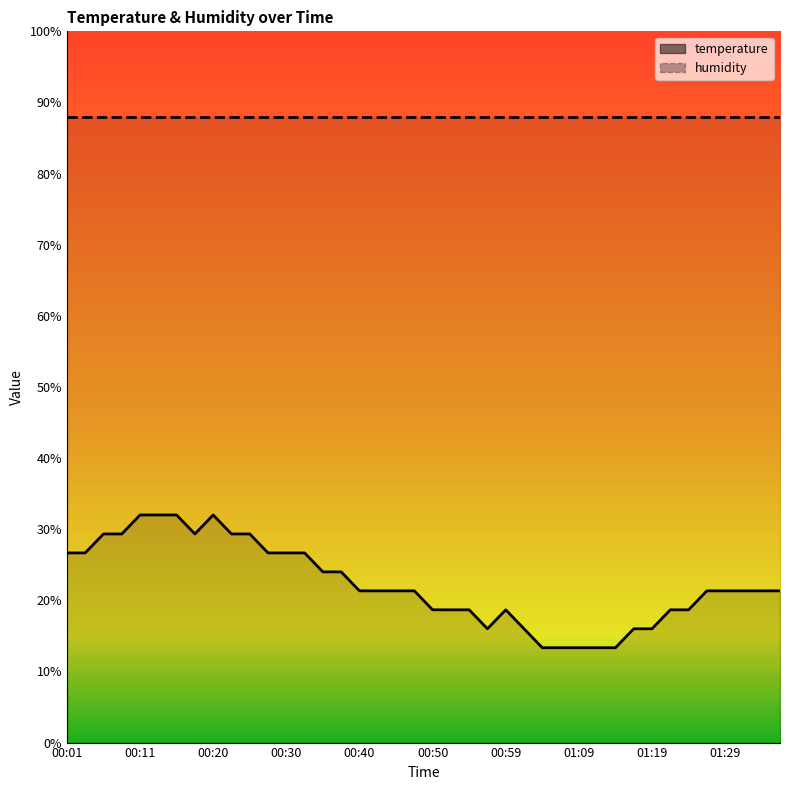

Read the value at 01:33.

21.3